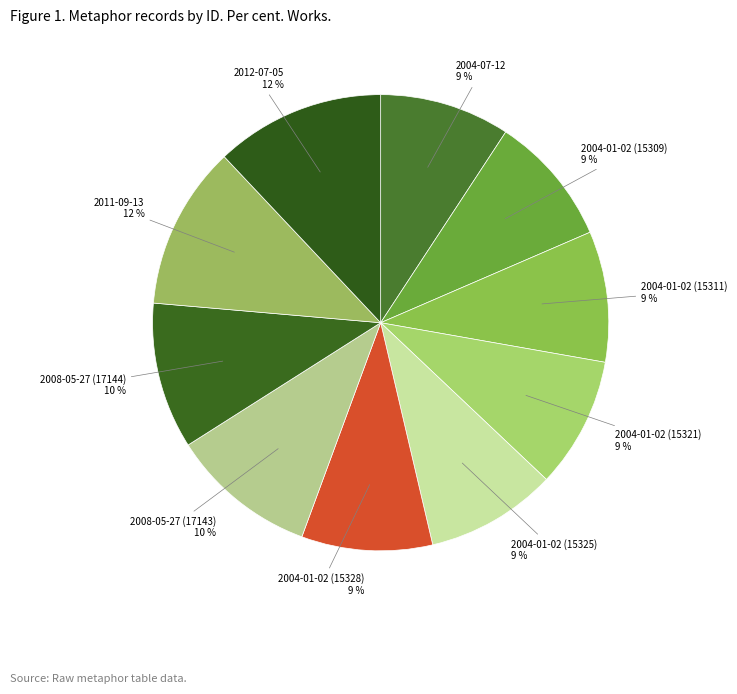

What is the ratio of the value at 2004-01-02 (15311) 9 % to the value at 2011-09-13 12 %?

0.8